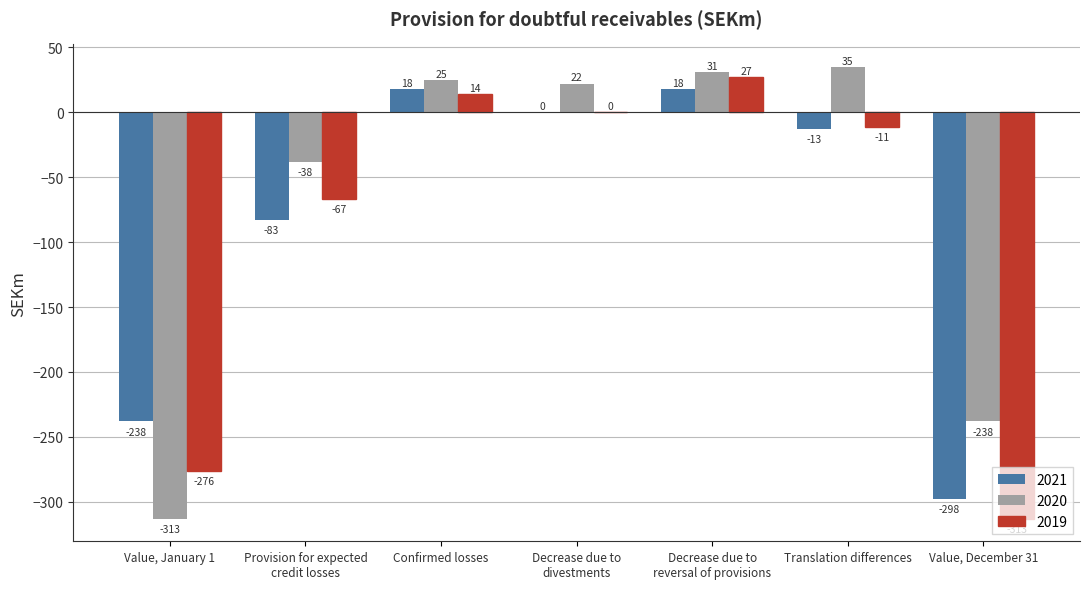

Reading right to left, extract all data points from this chart.

2021: -298	-13	18	0	18	-83	-238
2020: -238	35	31	22	25	-38	-313
2019: -313	-11	27	0	14	-67	-276